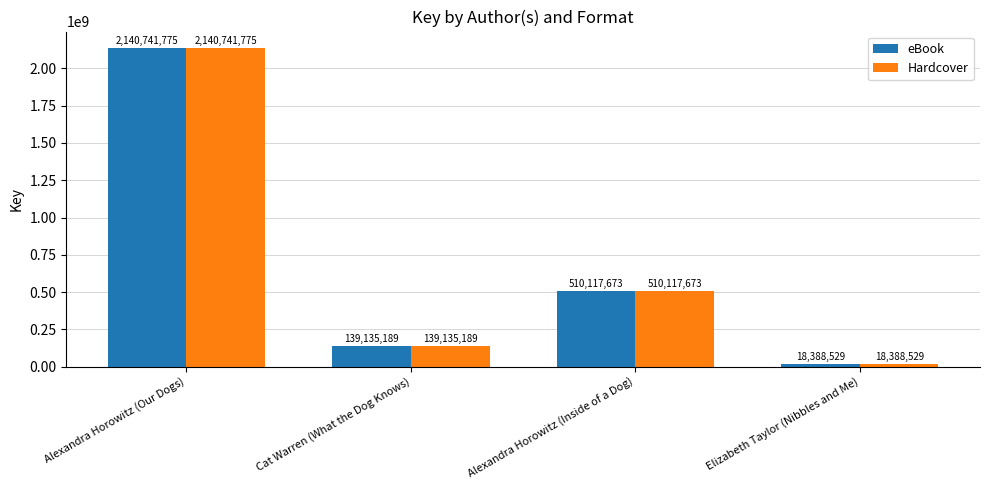

What is the average value of the eBook series?

702095792